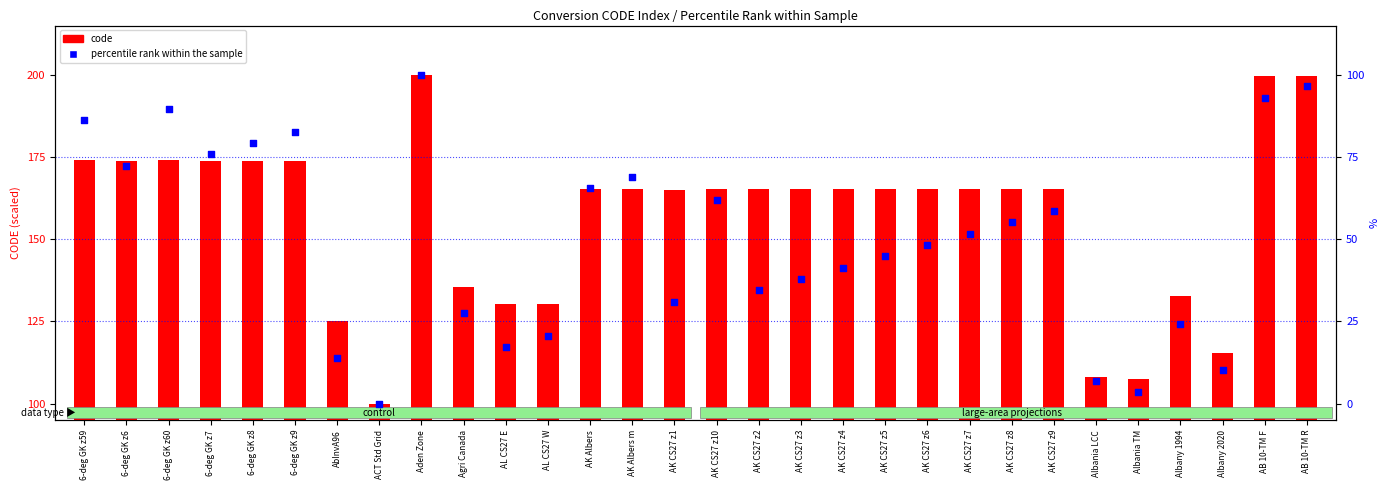

Which series has the largest total across all categories?

code